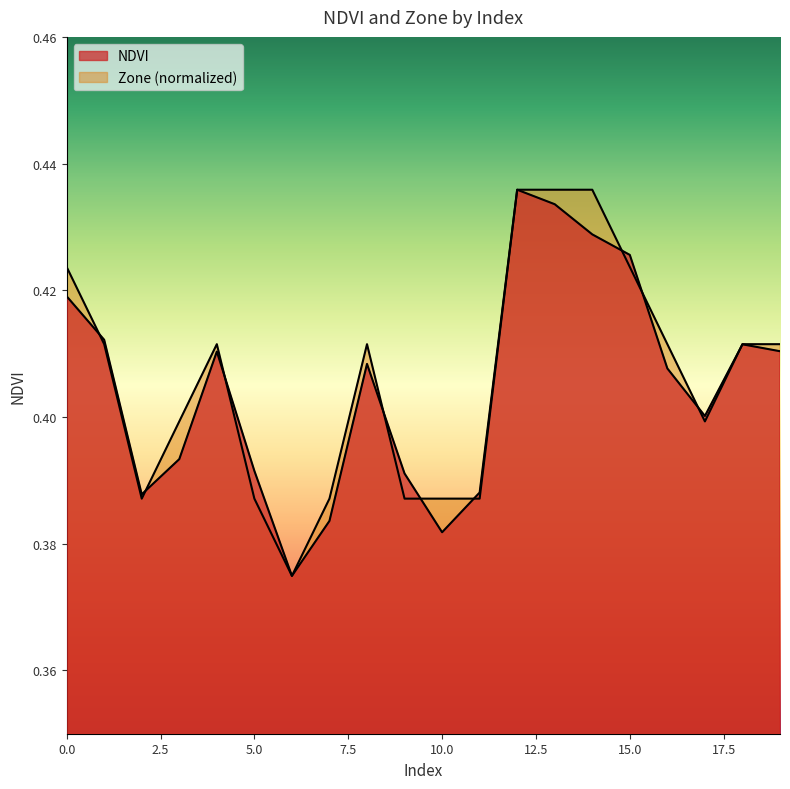

How many data points does each series have?

20